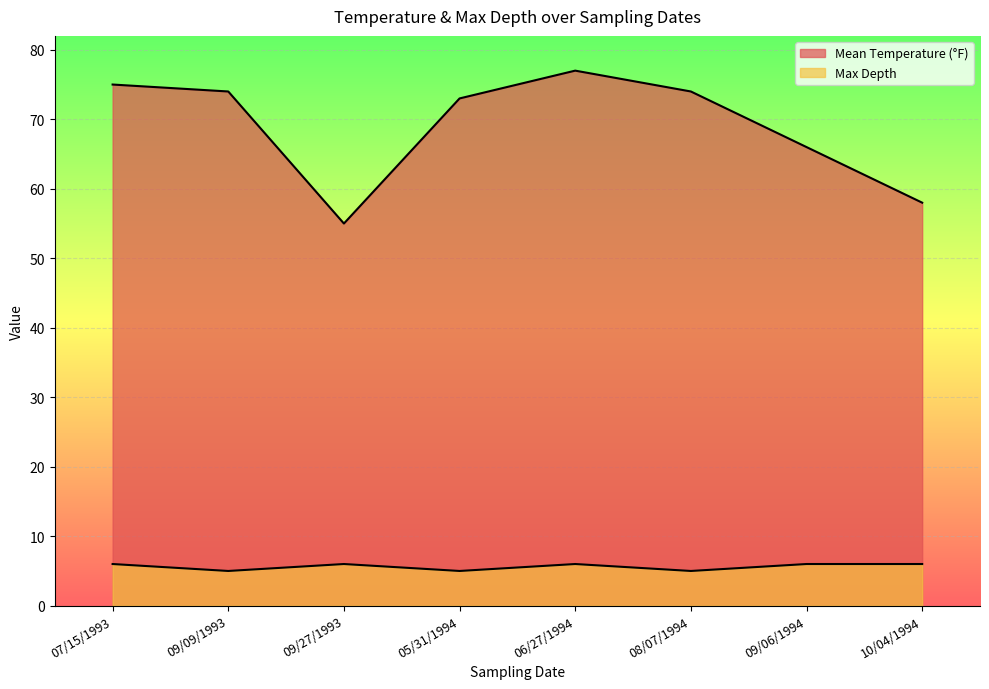

List the labels in order of Mean Temperature (°F) value, smallest first.

09/27/1993, 10/04/1994, 09/06/1994, 05/31/1994, 09/09/1993, 08/07/1994, 07/15/1993, 06/27/1994